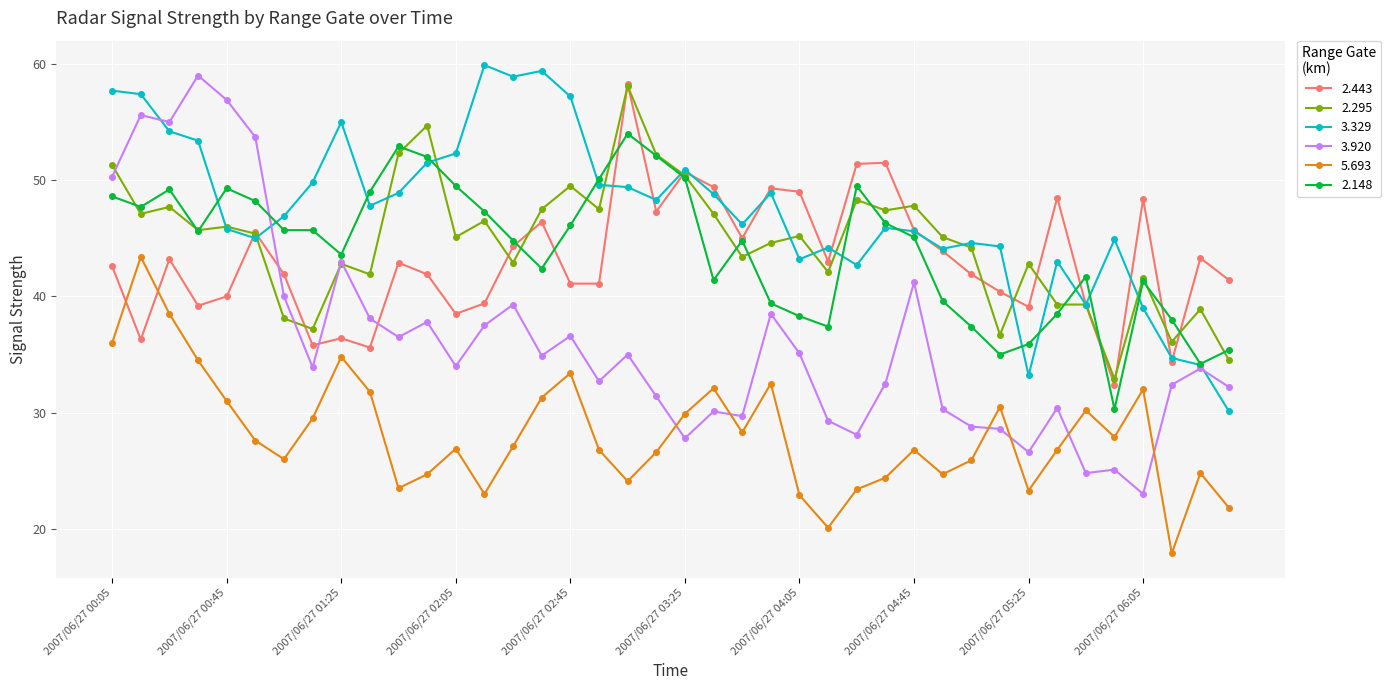

True or false: 2.148 has more than 1 interior local peaks.

True